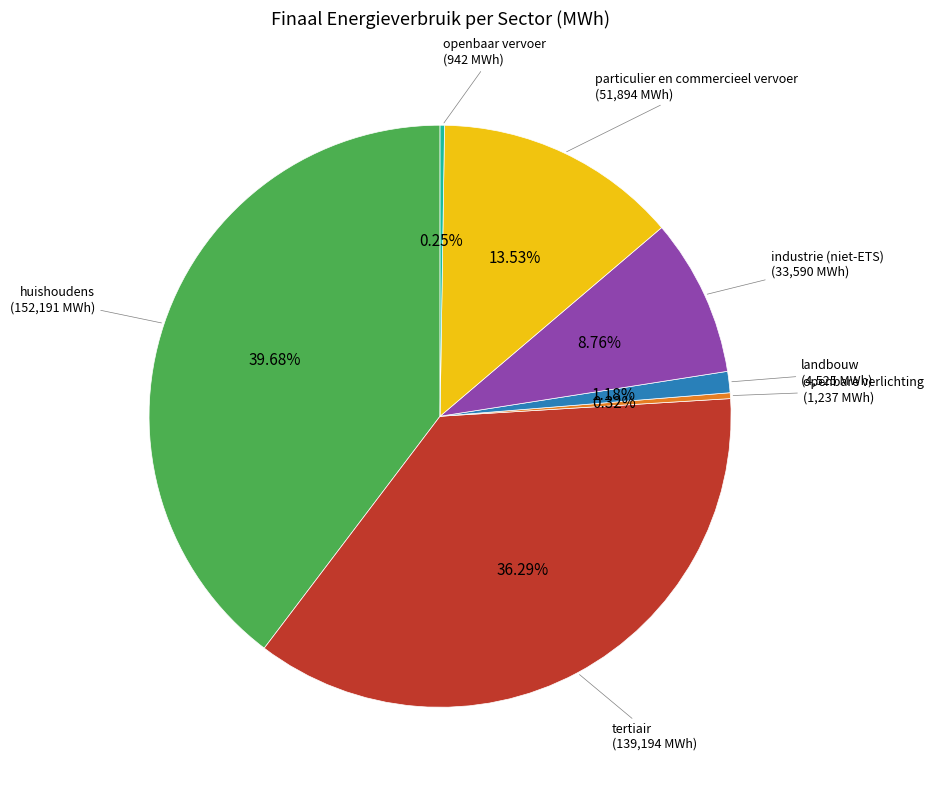

Is there any slice that represents more than half of the pie?

No